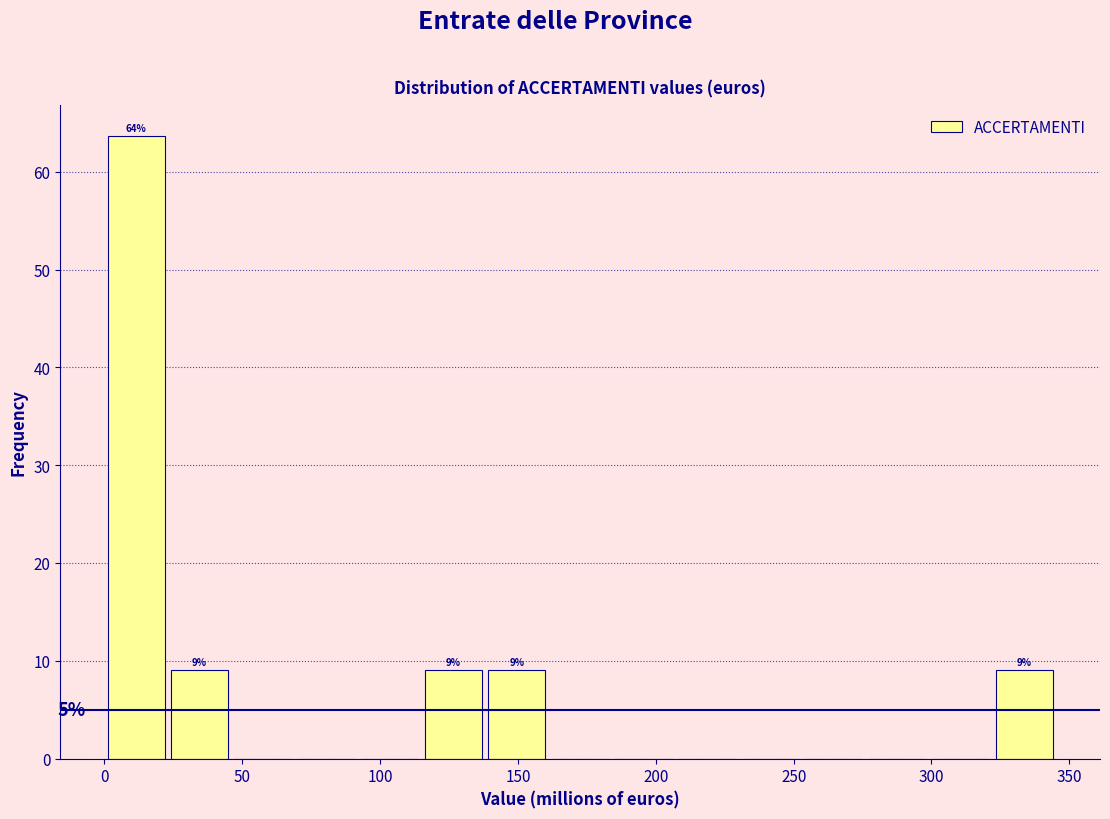

Which range on the x-axis has the tallest bar?

0 to 25